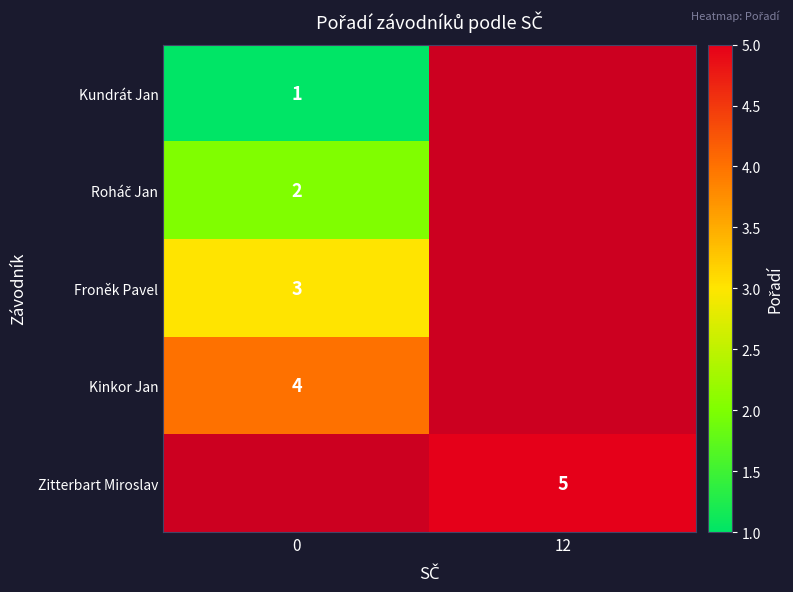

The value of Kinkor Jan at 0 is 4. True or false?

True